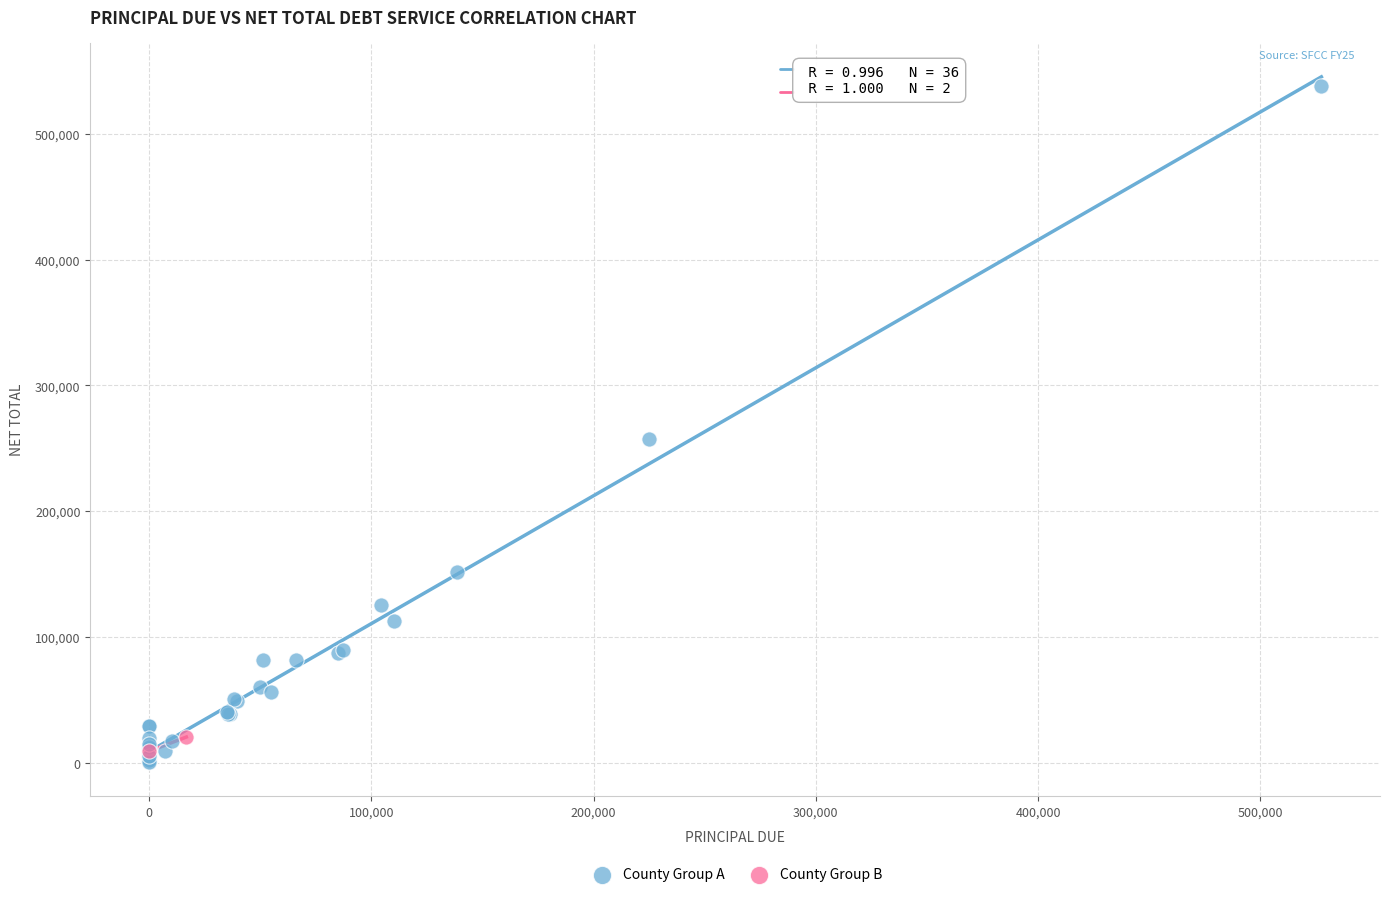

Which series reaches the maximum Y coordinate?

County Group A